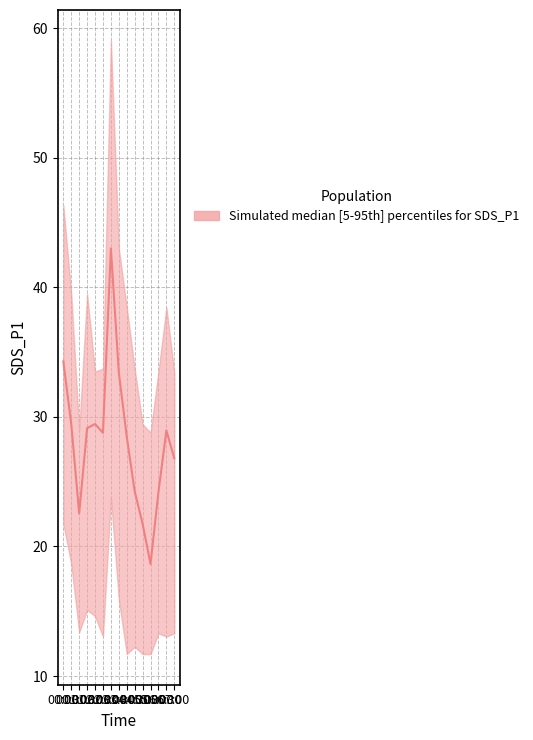

What is the sum of all SDS_P1_median values?

423.1